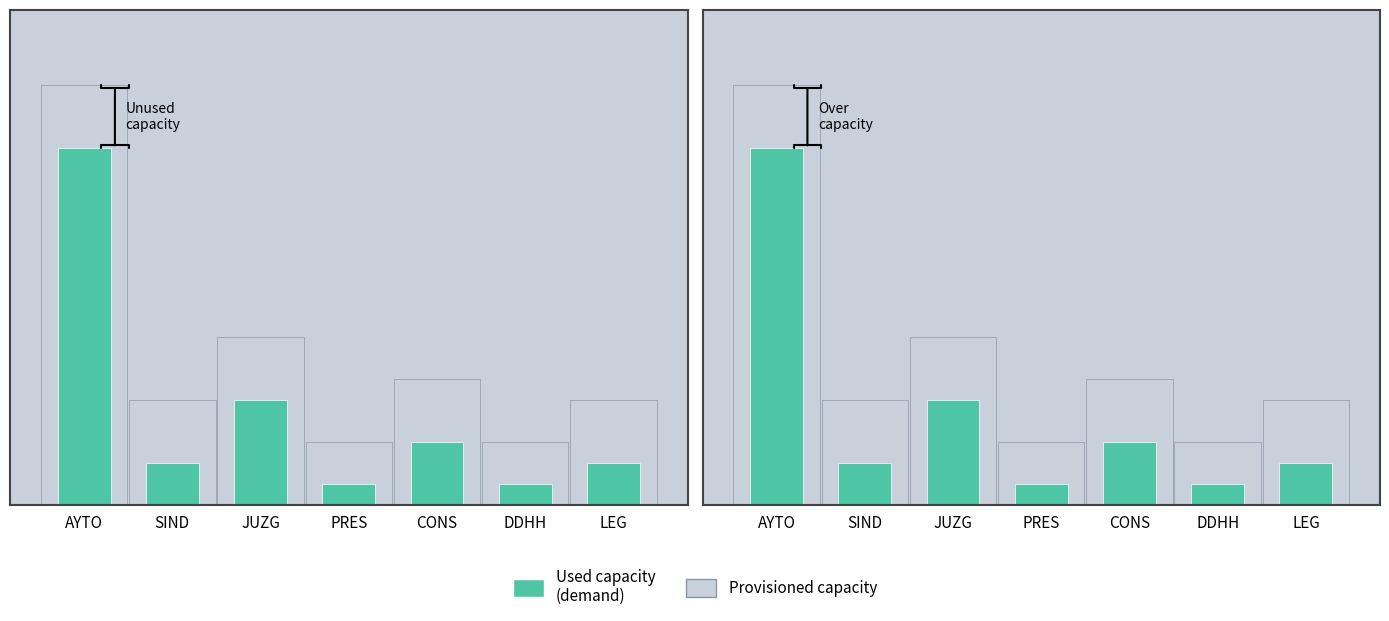

How many groups of bars are there?

7